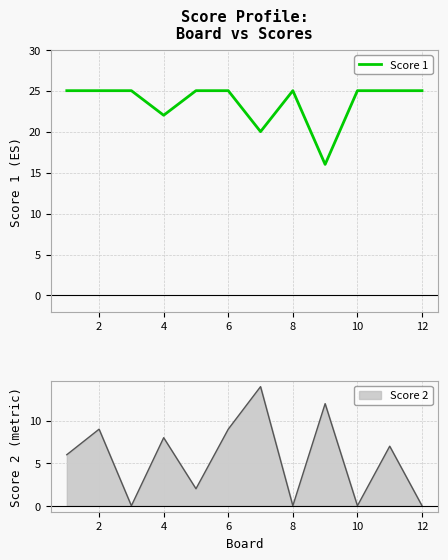

True or false: Score 1 has a value of 35 at 8.

False